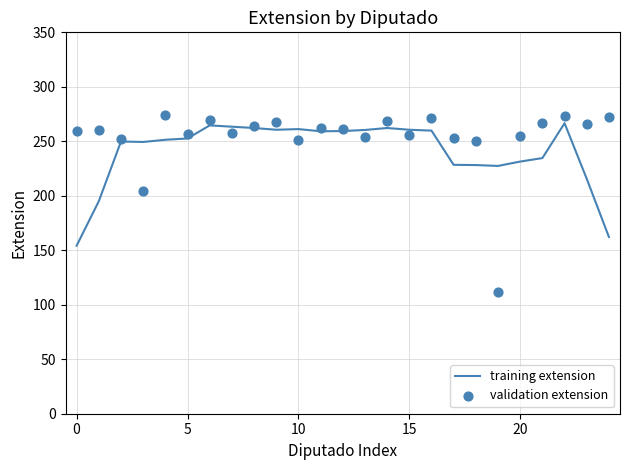

The value of training extension at 0 is 154.2. True or false?

True